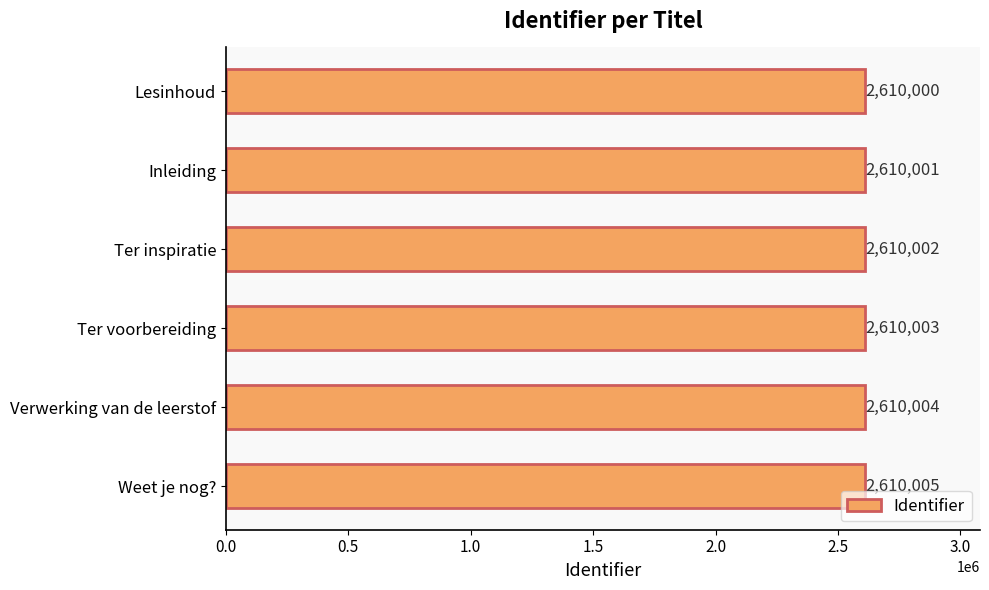

How many data points does each series have?

6